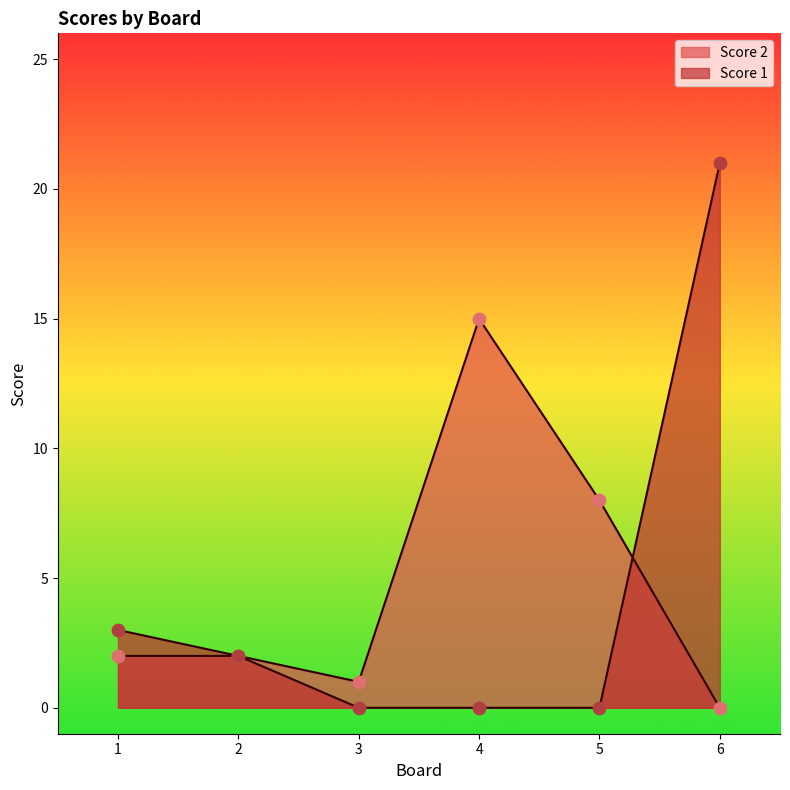

What is the total value across all series at 5?

8